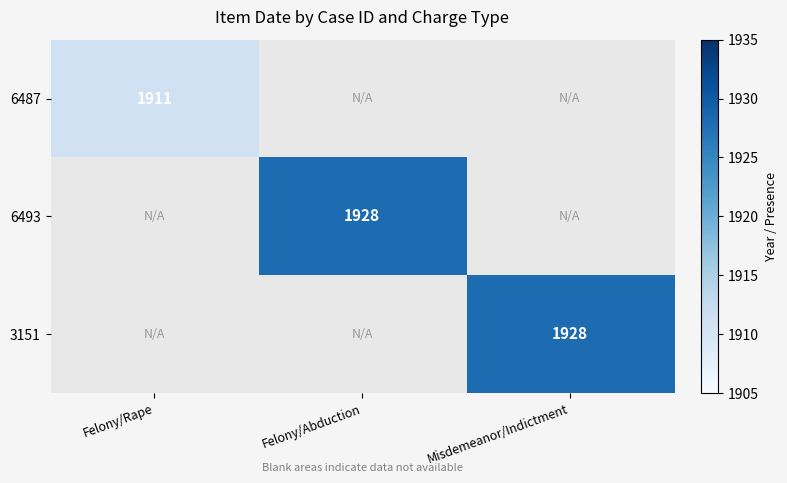

True or false: 6493 has a value of 1928 at Felony/Abduction.

True